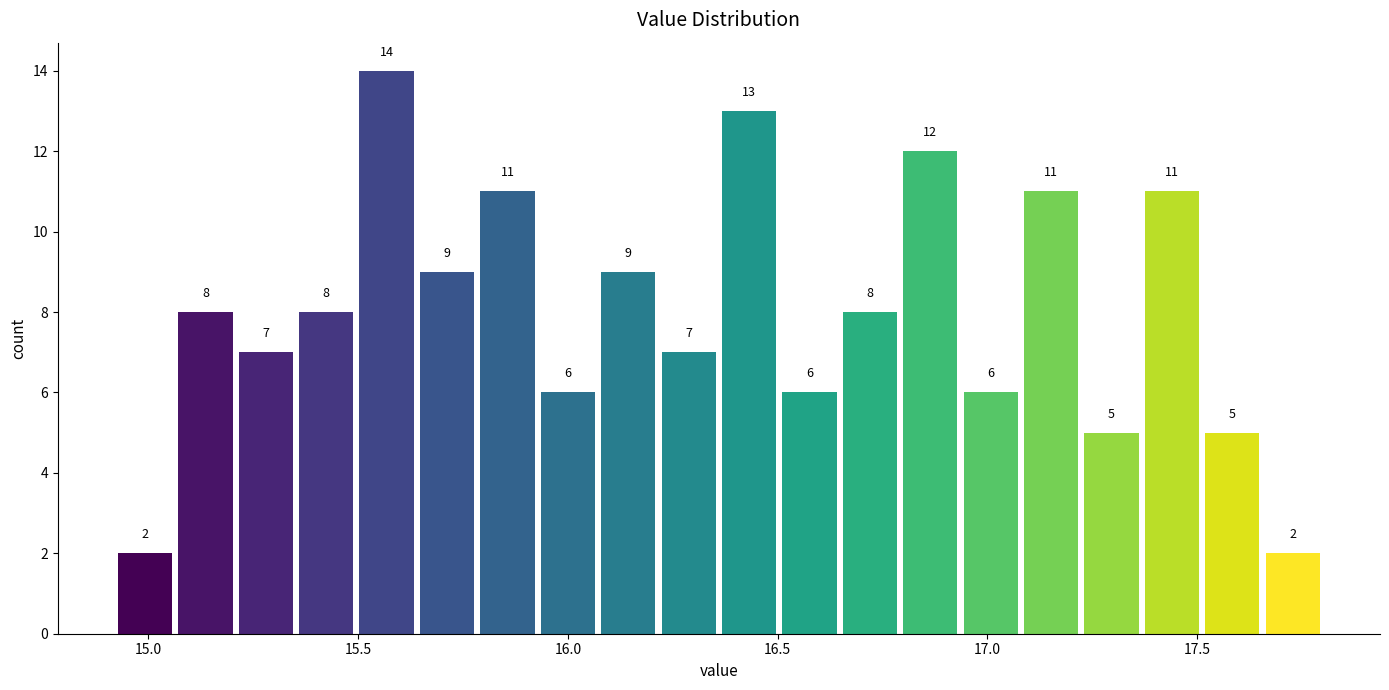

Read against the x-axis, roughly where is the centre of the tallest bar?

15.55